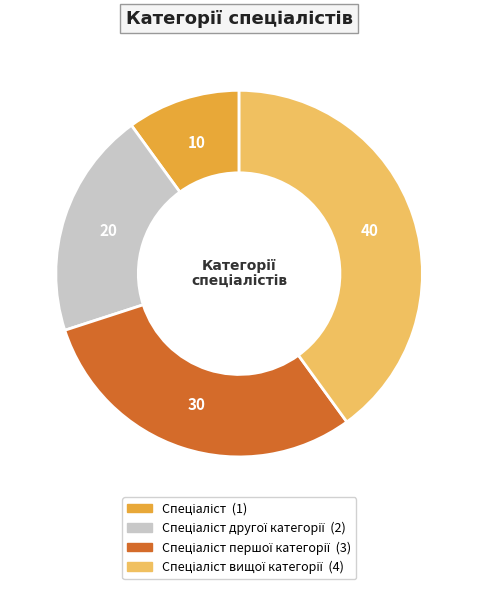

Does any single category account for the majority?

No